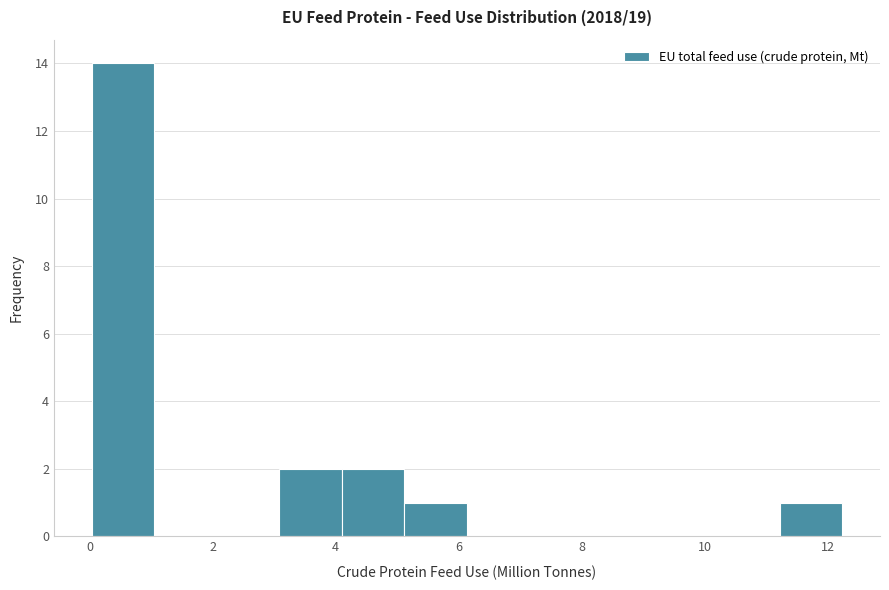

What is the height of the bar covering 0.0 to 1.0 on the x-axis? Neither the bar edges nor the heights are printed on the chart, so give them approximately, as read against the axes.

14